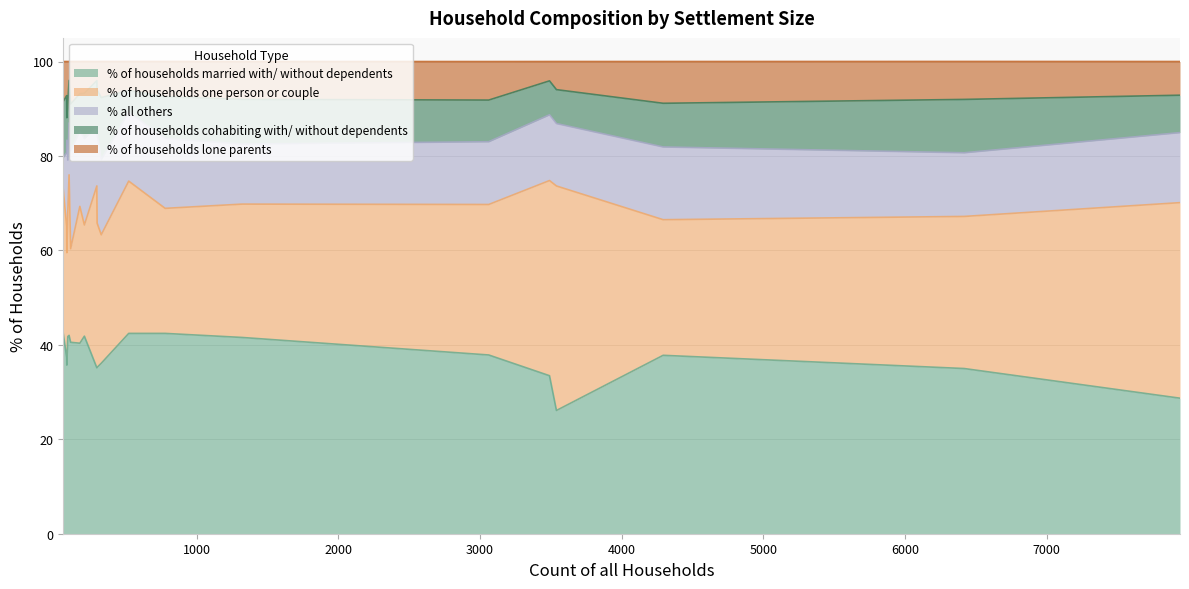

Which series ends up on top after the final intersection of % of households lone parents and % of households cohabiting with/ without dependents?

% of households cohabiting with/ without dependents